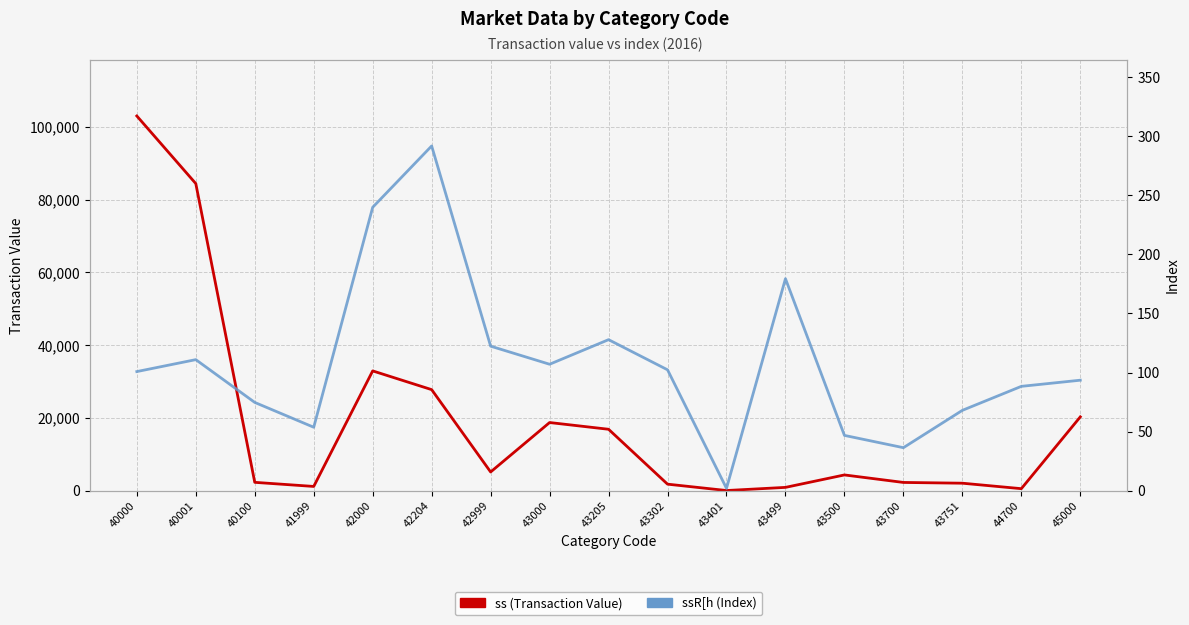

Which series changed the most between 43500 and 43700?

ss (Transaction Value)